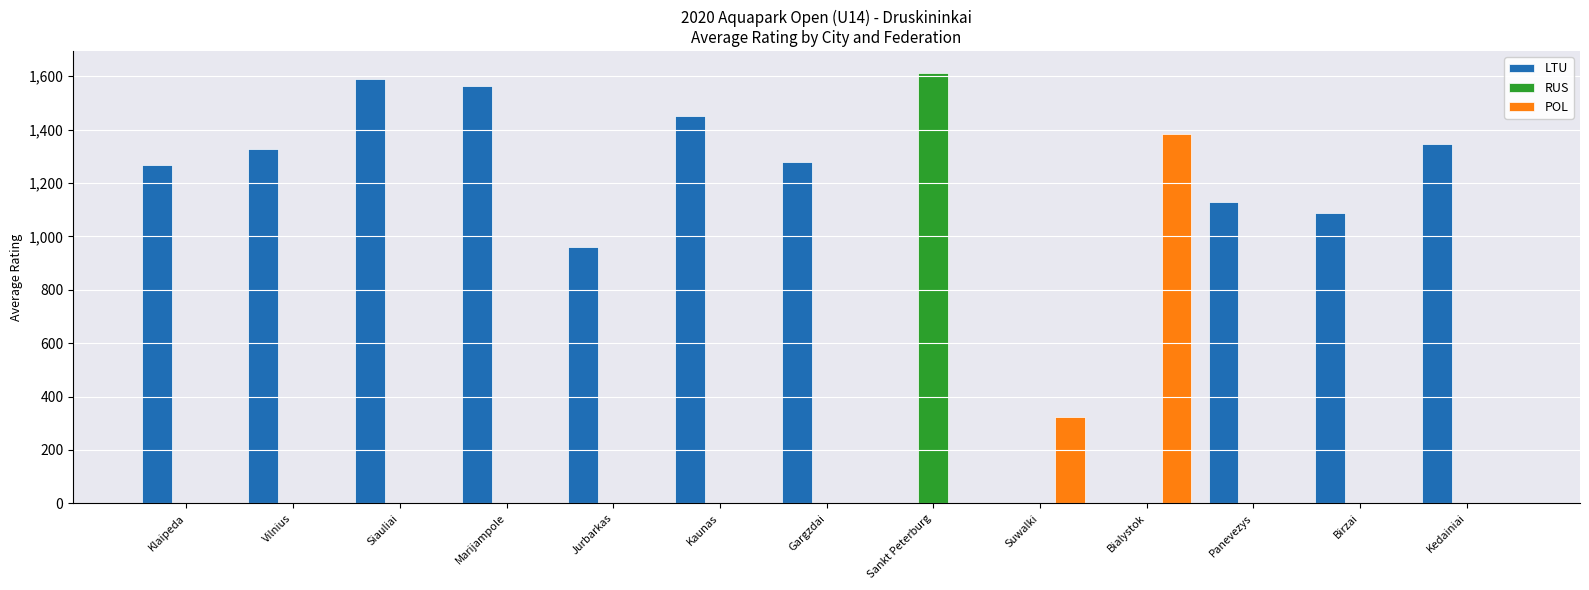

The value of POL at Gargzdai is 478. True or false?

False